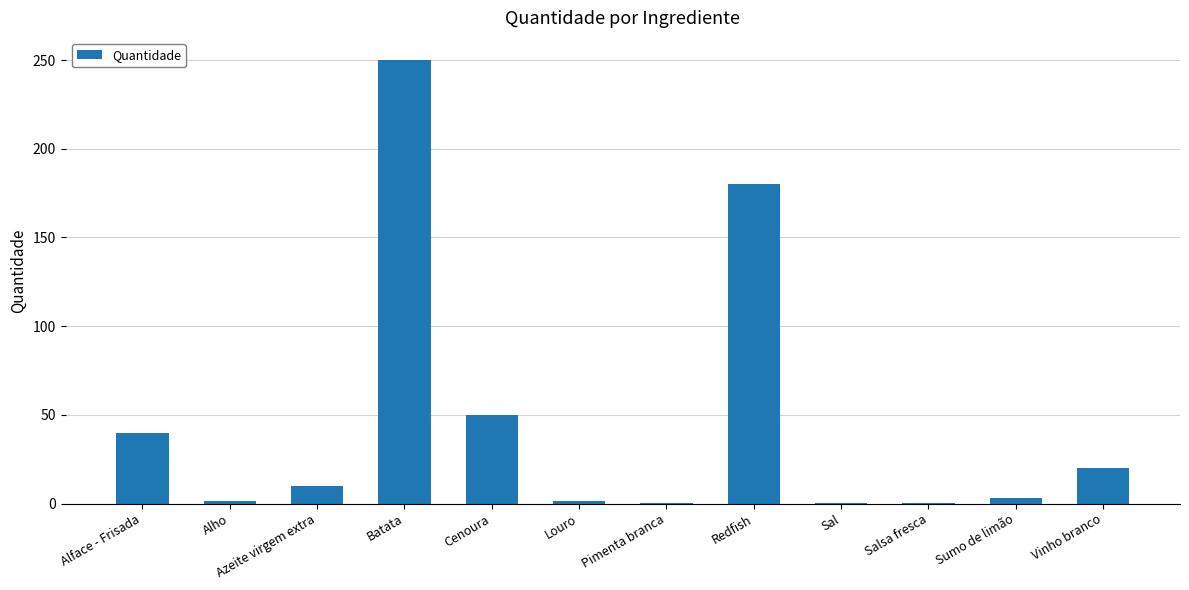

The value at Redfish is 180.0. True or false?

True